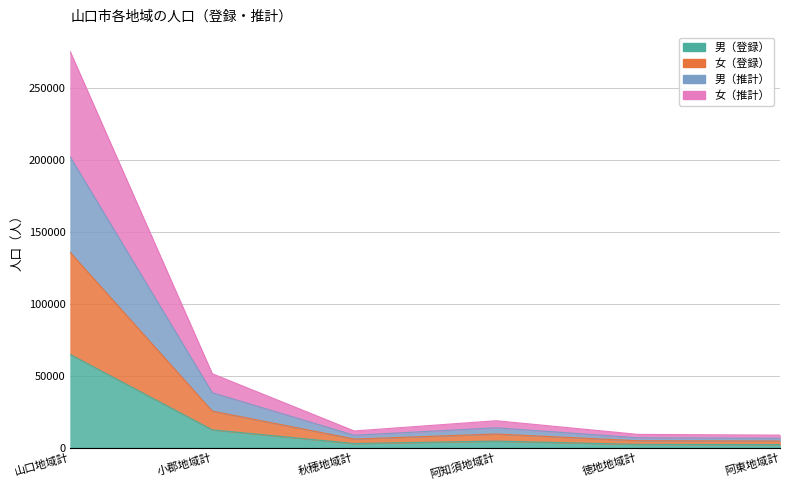

What are all the series names shown in the legend?

男（登録）, 女（登録）, 男（推計）, 女（推計）